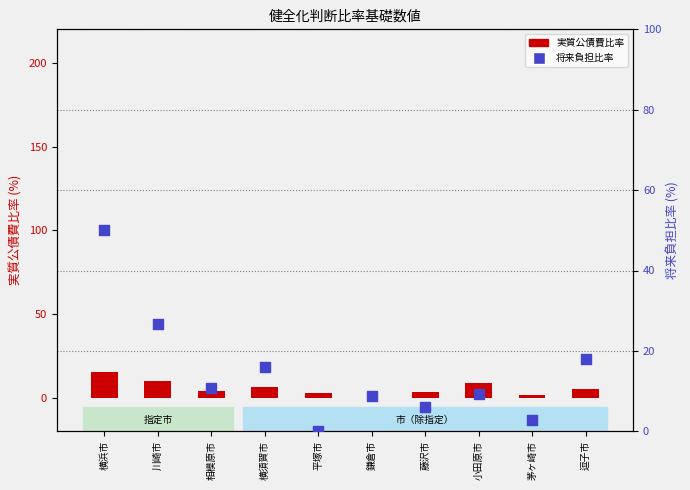

Which series has the widest spread of Y values?

将来負担比率 (右軸)